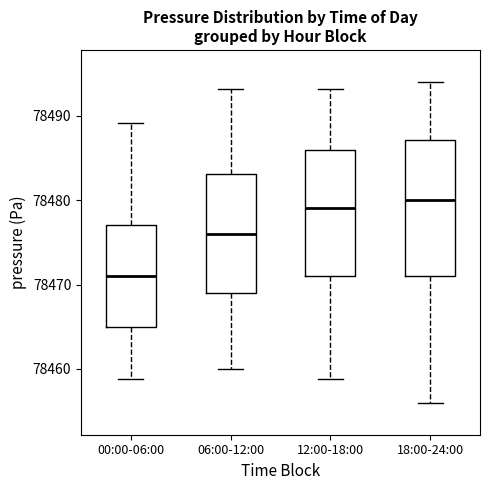

Comparing the boxes themselves (not the whiskers), which one is the tallest?

18:00-24:00